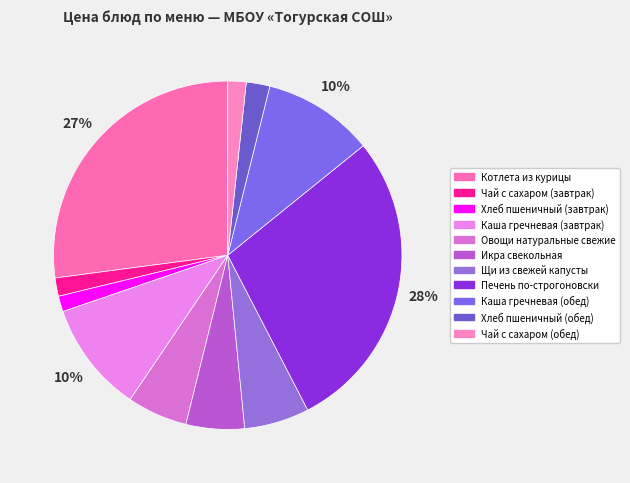

Combined, what portion of the pie is Овощи натуральные свежие and Чай с сахаром (обед)?

7.3%